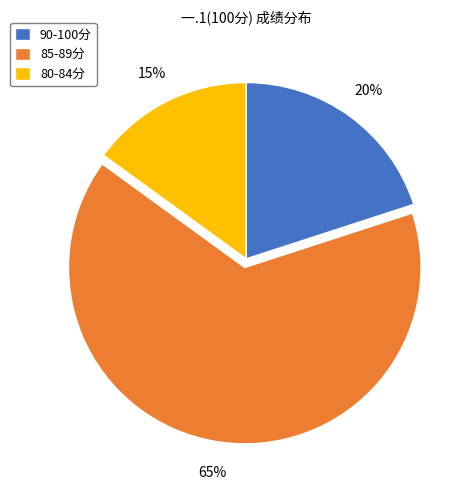

To the nearest percent, what portion does 85-89分 represent?

65%